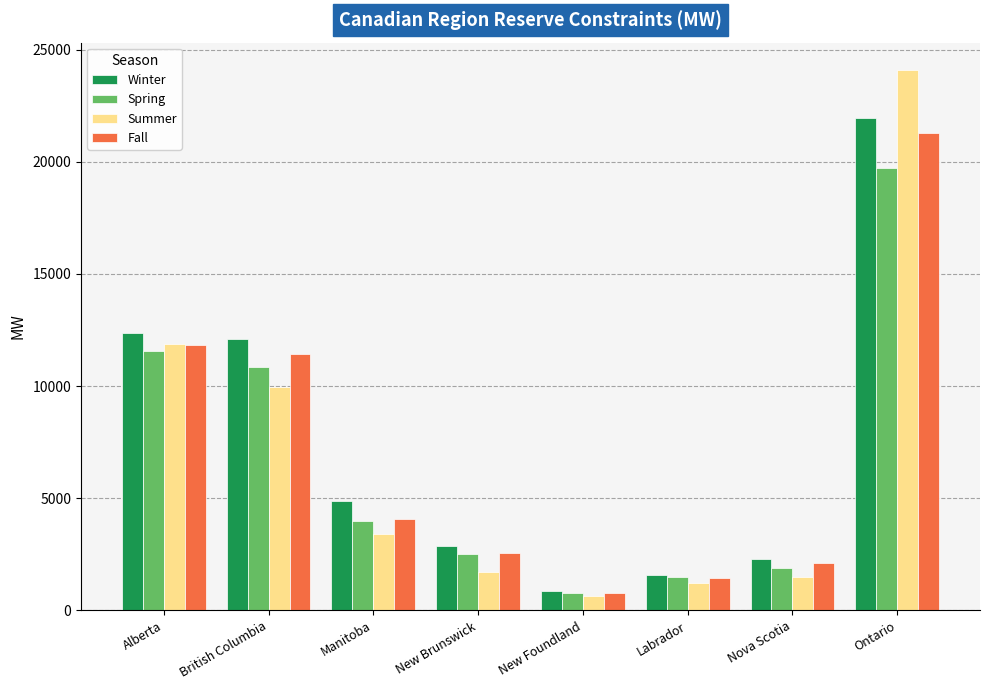

Is the value of Summer at British Columbia greater than the value of Fall at Manitoba?

Yes